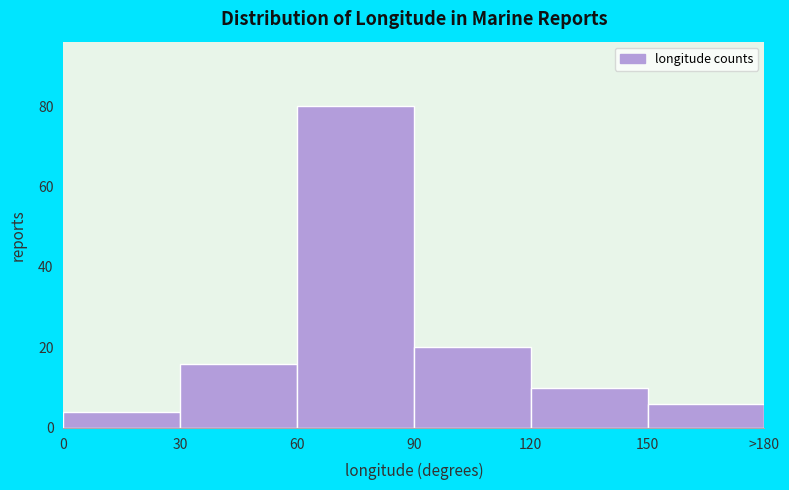

Reading left to right, extract all data points from this chart.

4	16	80	20	10	6